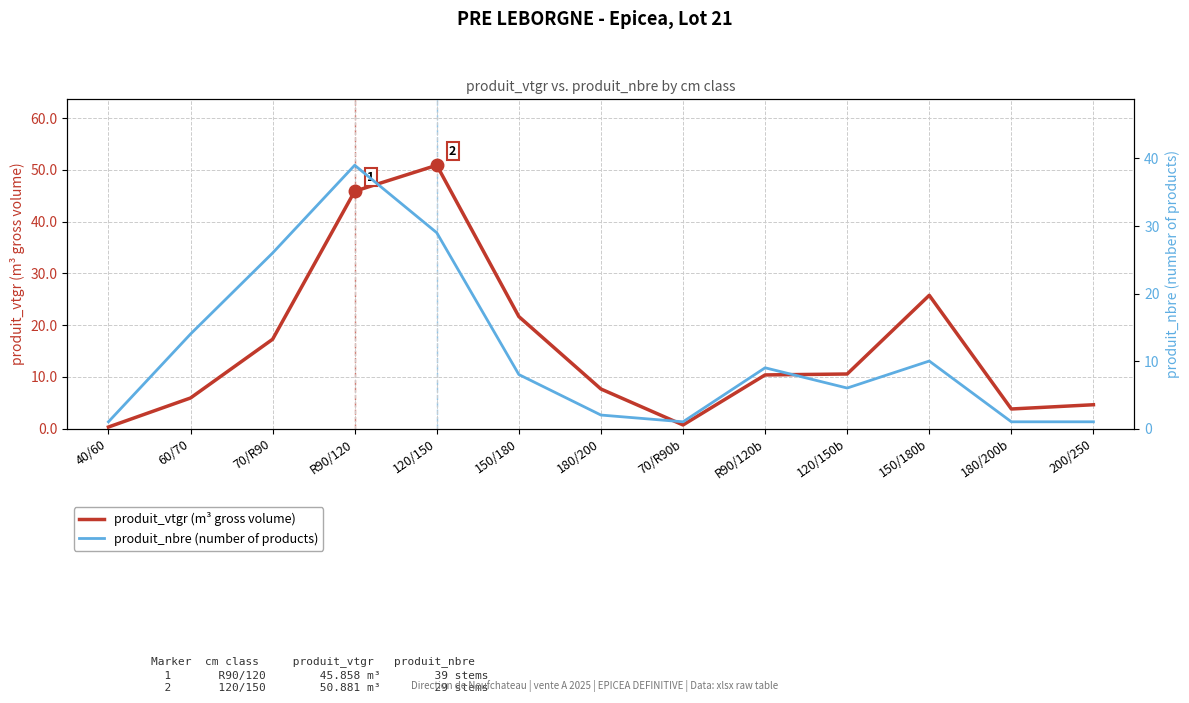

What is the spread (max minus min) of values at 180/200?

5.6